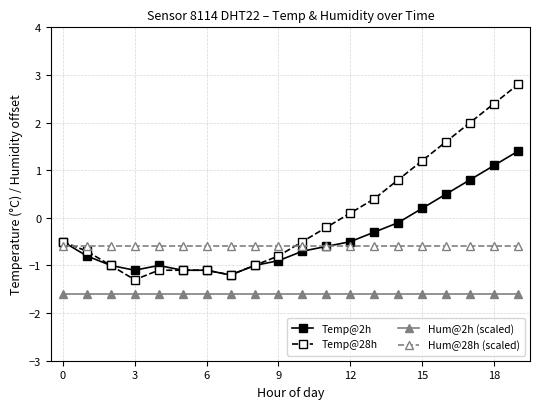

What is the minimum value for Hum@28h (scaled)?

-0.6